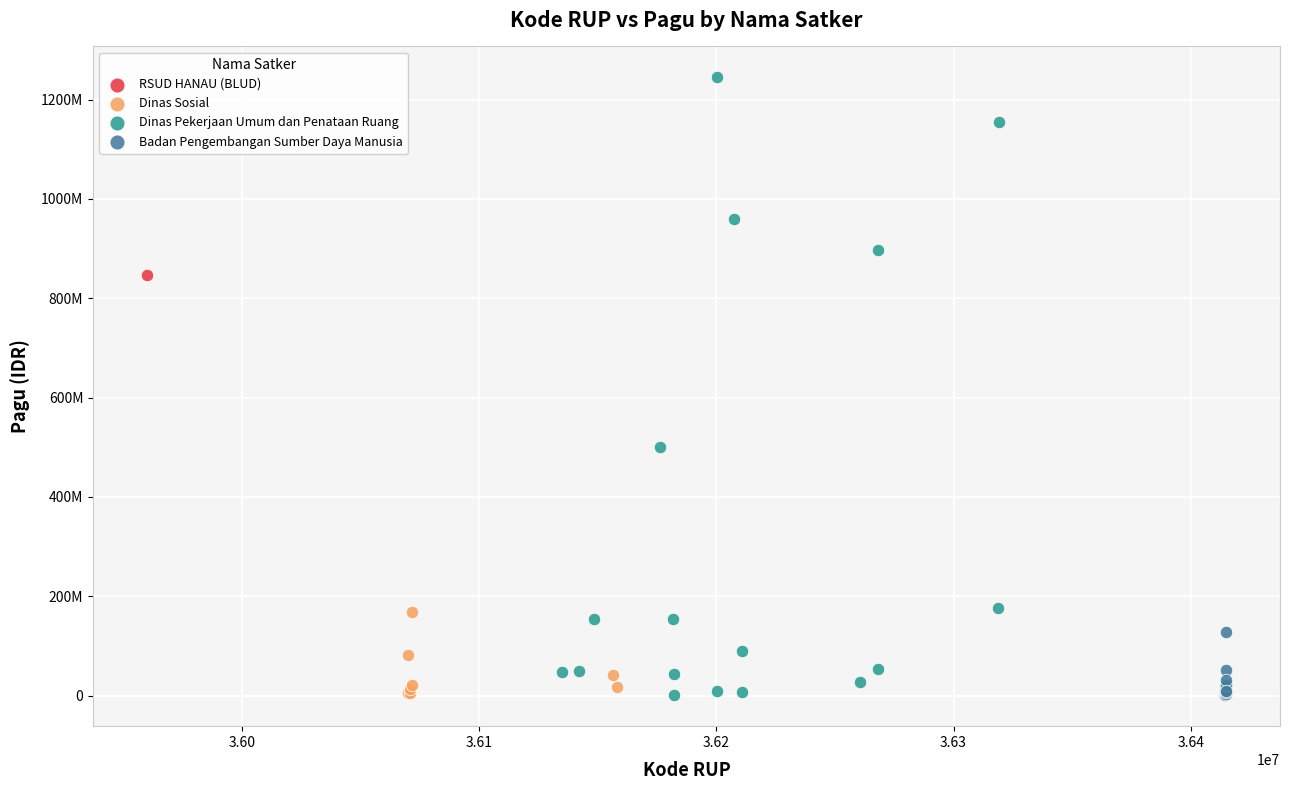

What are all the series names shown in the legend?

RSUD HANAU (BLUD), Dinas Sosial, Dinas Pekerjaan Umum dan Penataan Ruang, Badan Pengembangan Sumber Daya Manusia